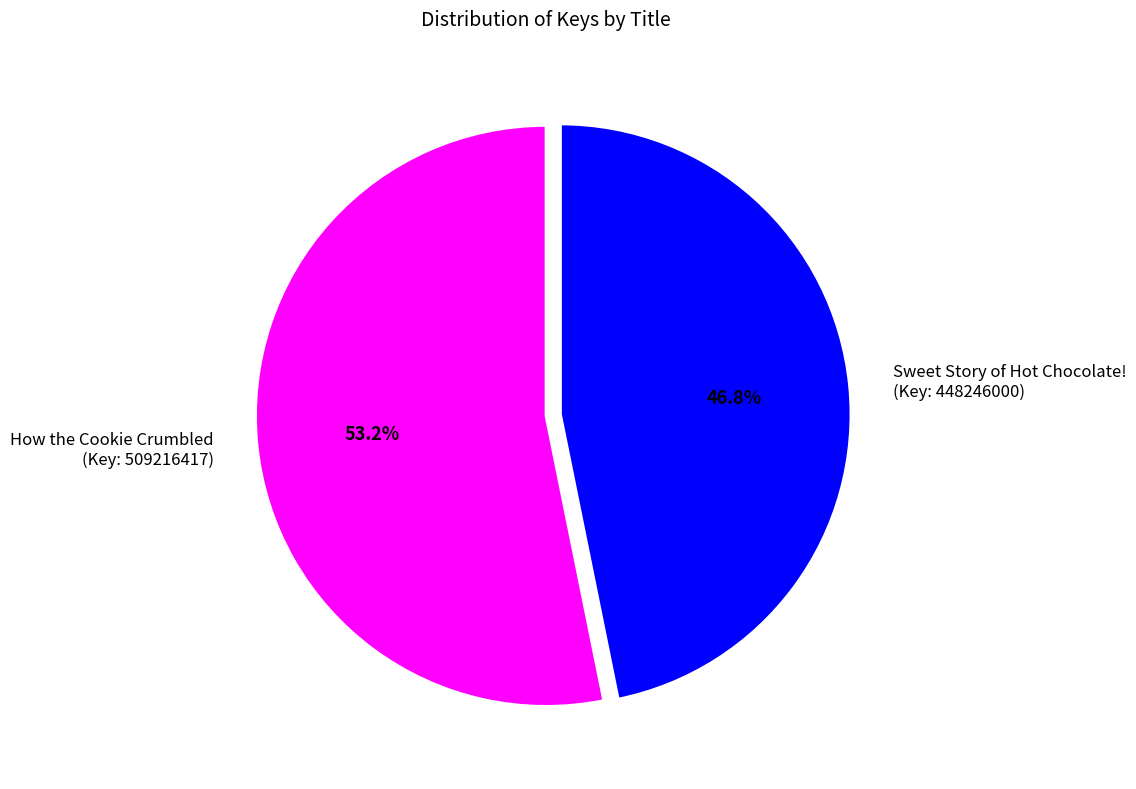

What is the total percentage of Sweet Story of Hot Chocolate! (Key: 448246000) and How the Cookie Crumbled (Key: 509216417)?

100.0%